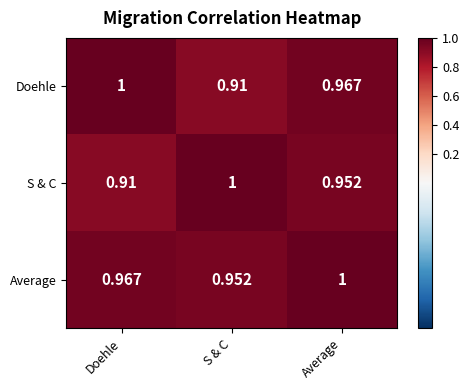

Between S & C and Average, which series saw the biggest shift?

Doehle